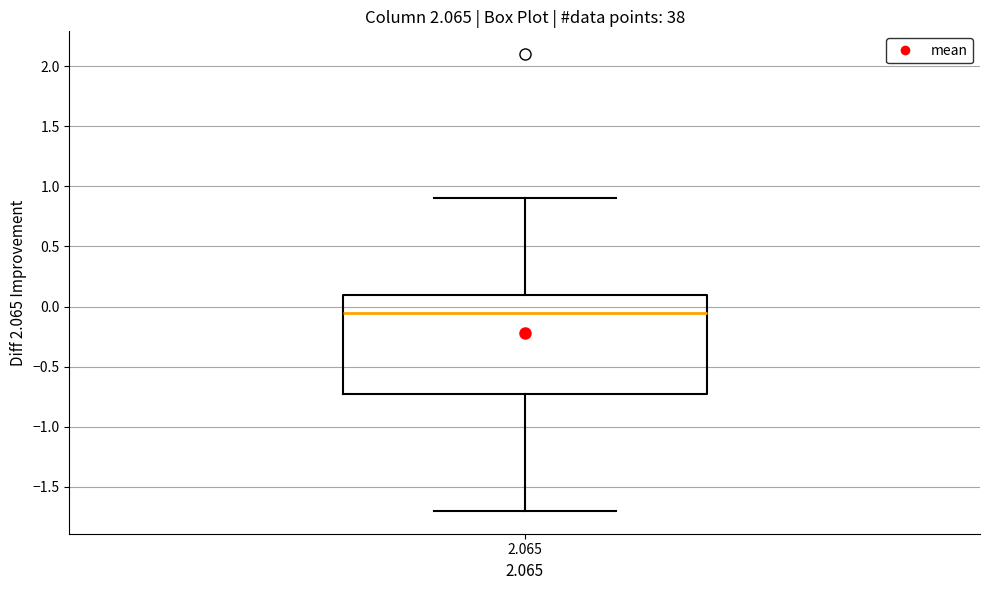

Read this box plot against the y-axis: the position of the median line, the range covered by the box, and the ends of both whiskers. The values are not printed on the chart, so give them approximately, as read against the axis.

median -0.05, box -0.70 to 0.10, whiskers -1.70 to 0.90